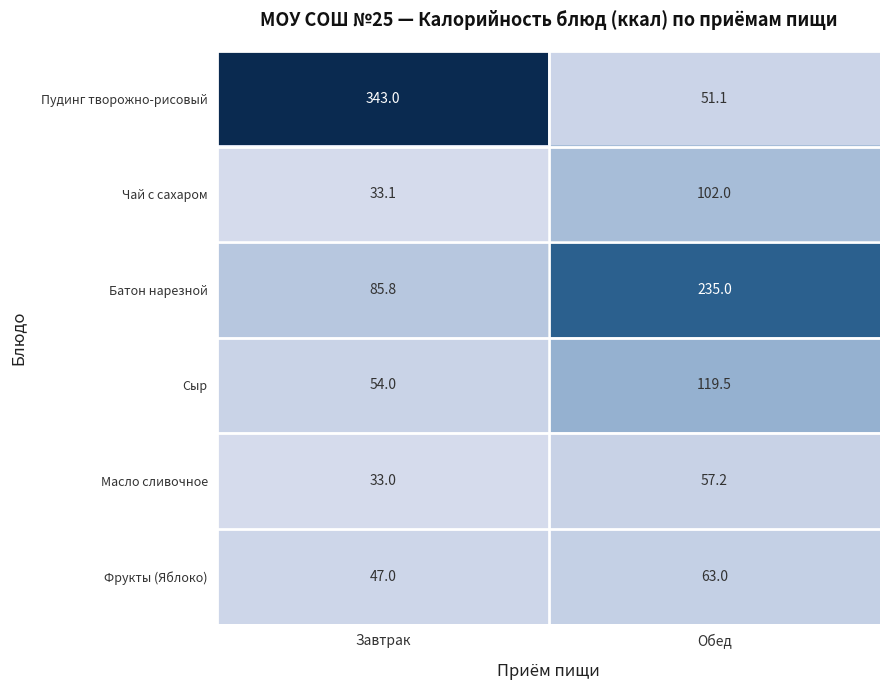

What is the difference between the maximum and minimum values in the Масло сливочное series?

24.2